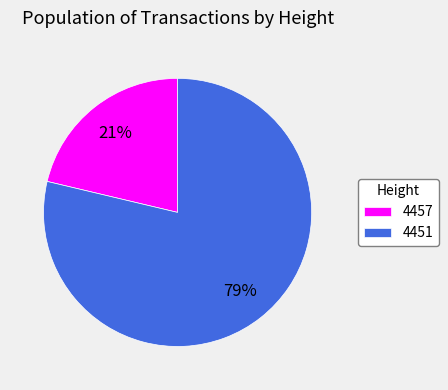

What is the smallest slice in the pie chart?

4457